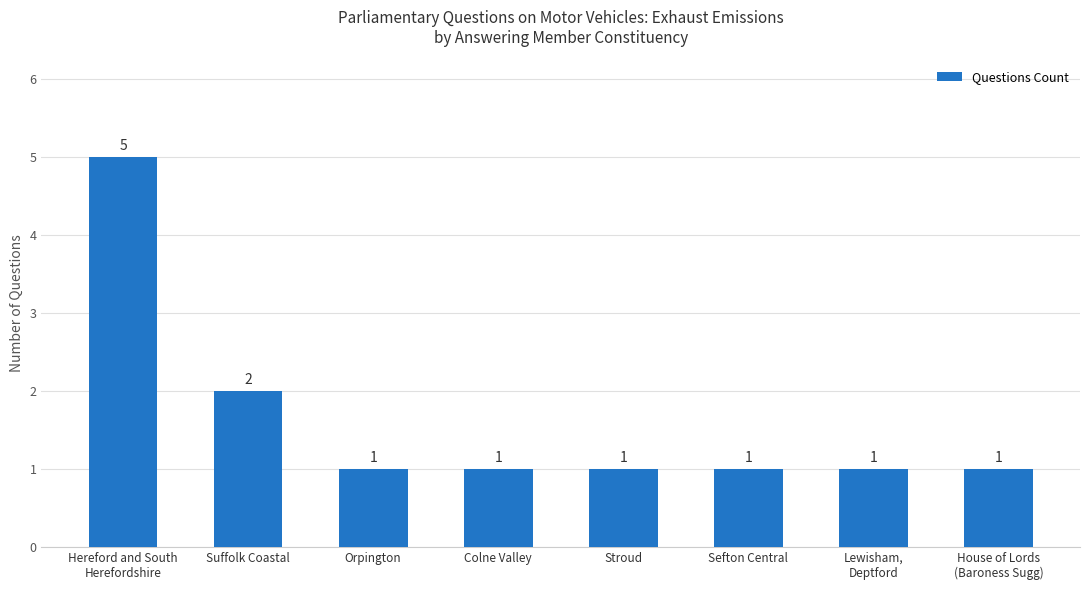

What is the label of the 5th bar from the left?

Stroud